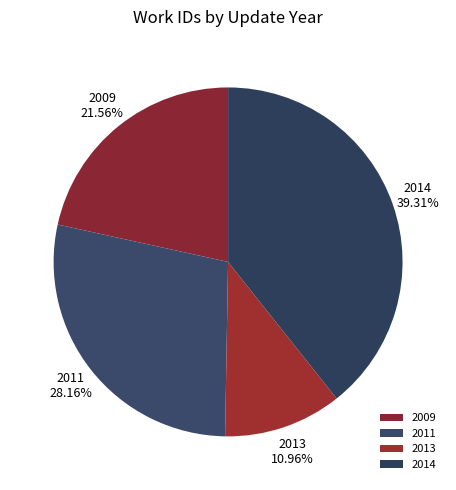

Combined, do 2014 and 2009 account for over 50%?

Yes